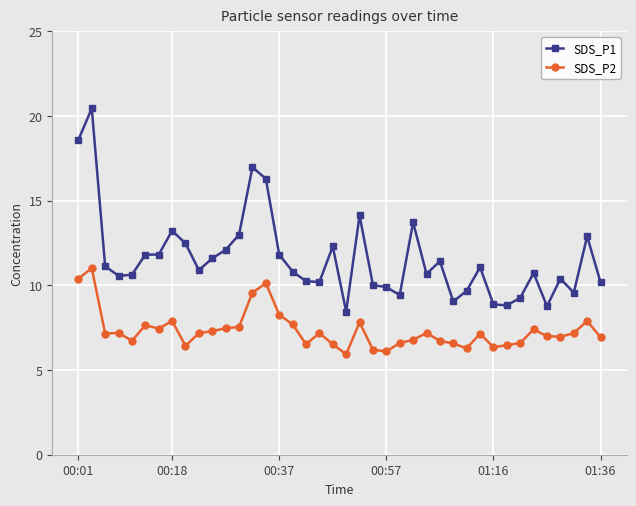

True or false: SDS_P2 and SDS_P1 cross at least once.

False